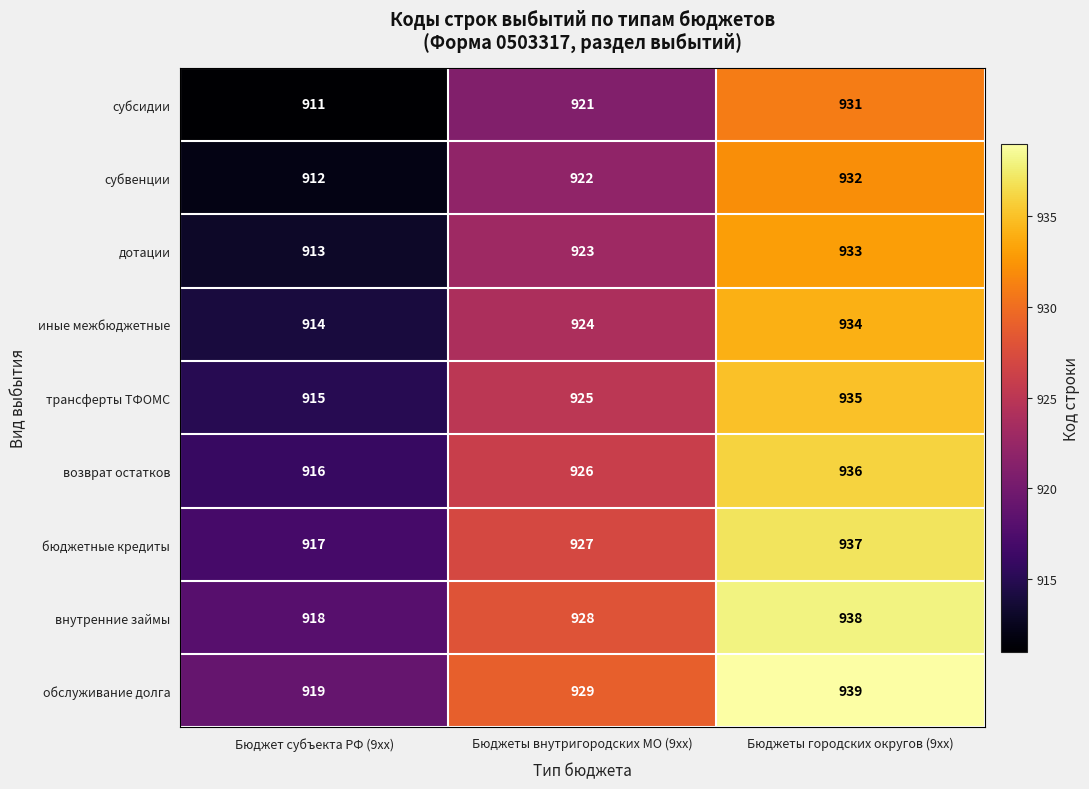

Which series has the largest total across all categories?

обслуживание долга